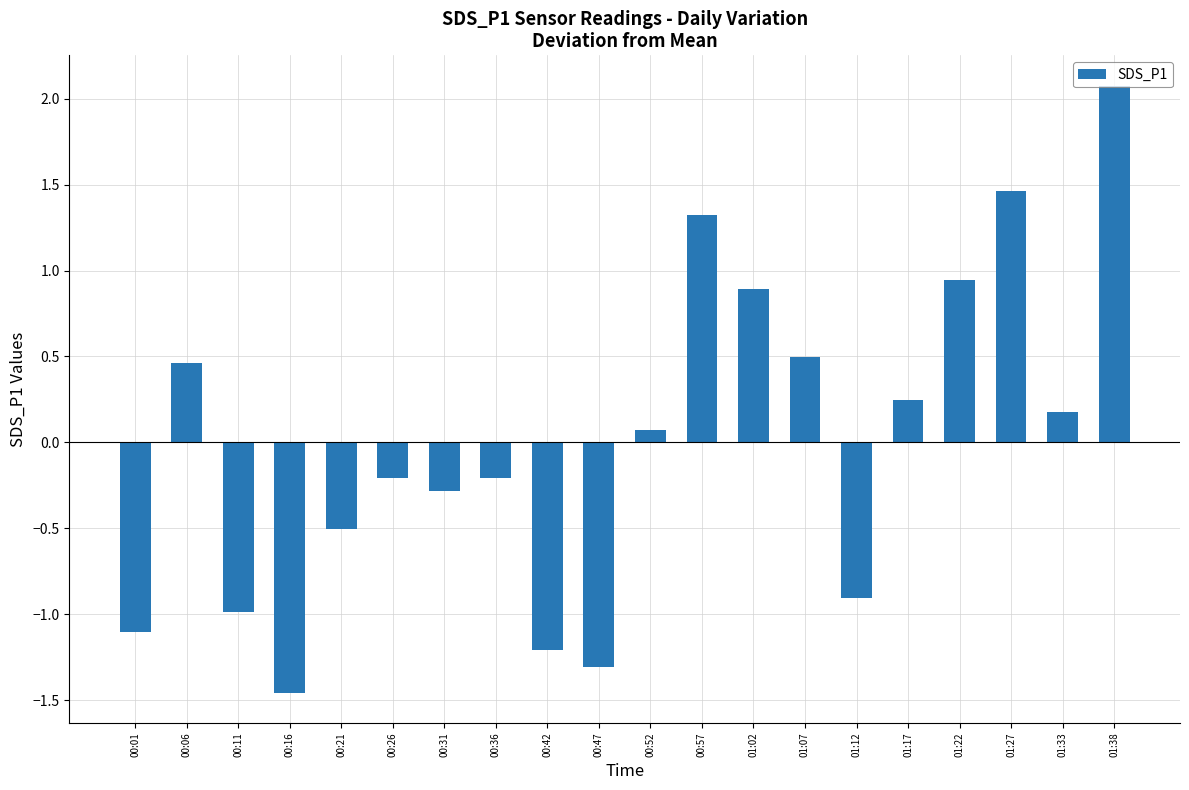

What position from the right is 01:07?

7